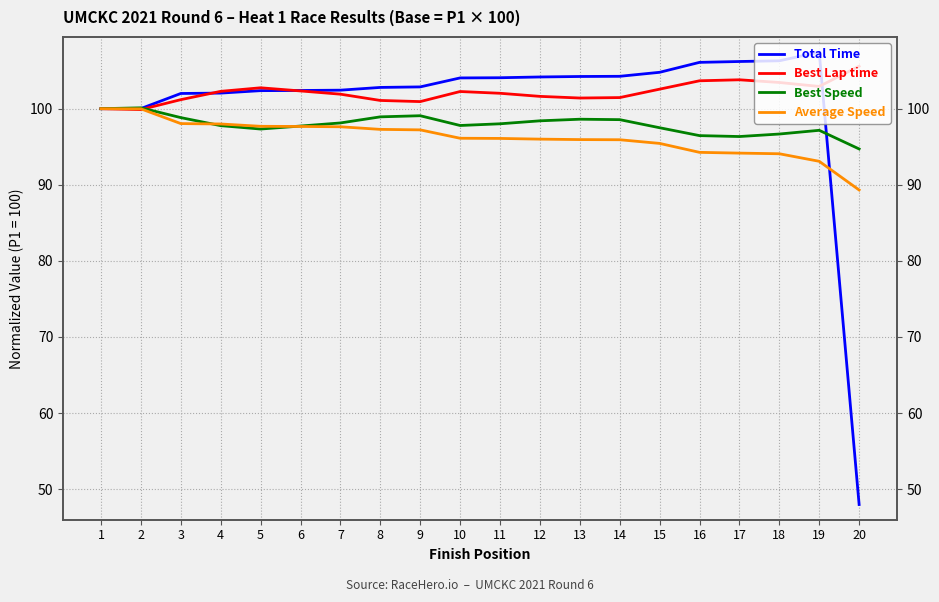

At 4, list the series in order from smallest to largest.

Best Speed, Average Speed, Total Time, Best Lap time